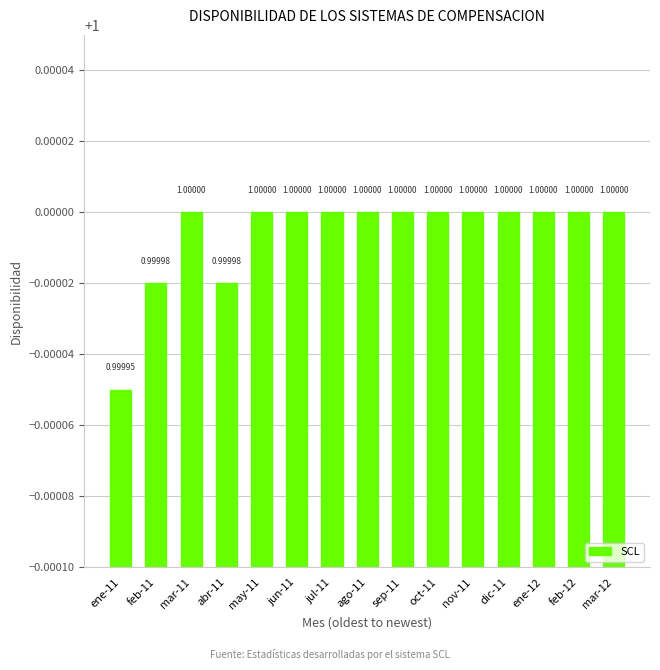

Reading left to right, extract all data points from this chart.

1.0	1.0	1.0	1.0	1.0	1.0	1.0	1.0	1.0	1.0	1.0	1.0	1.0	1.0	1.0